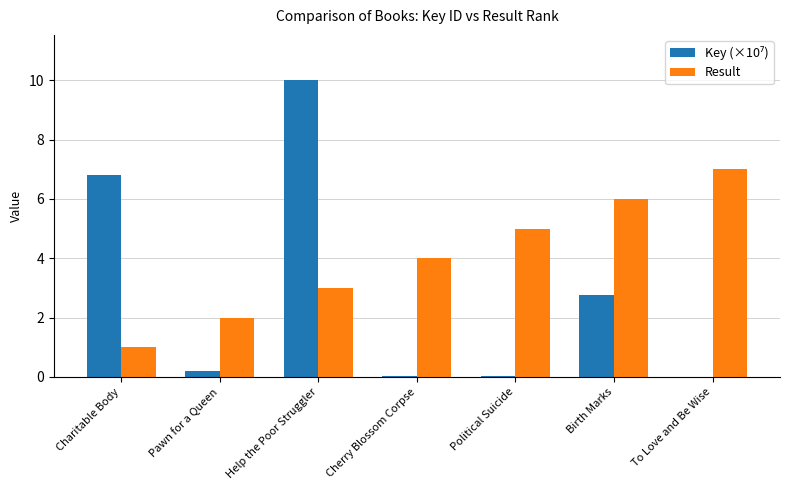

The value of Result at Help the Poor Struggler is 3.0. True or false?

True